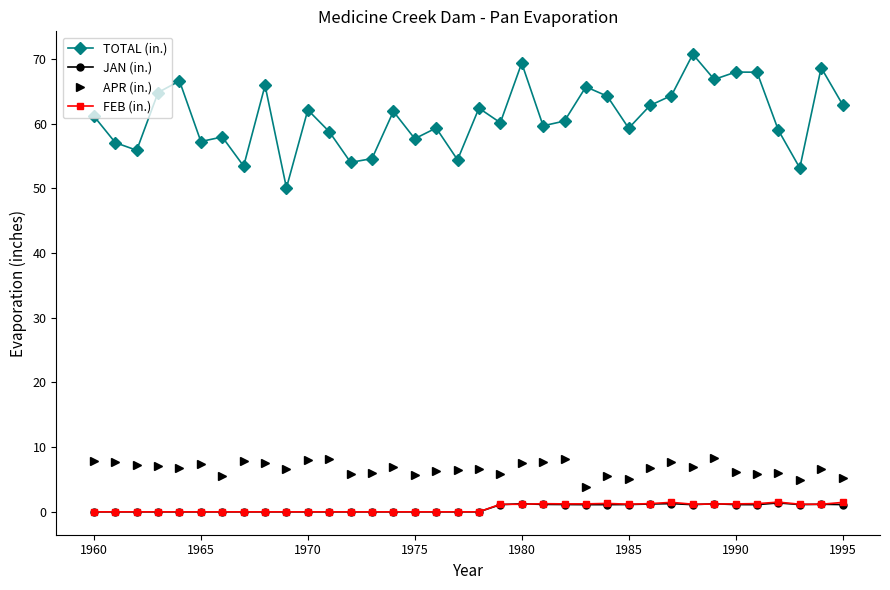

What is the maximum value shown in the chart?

70.8